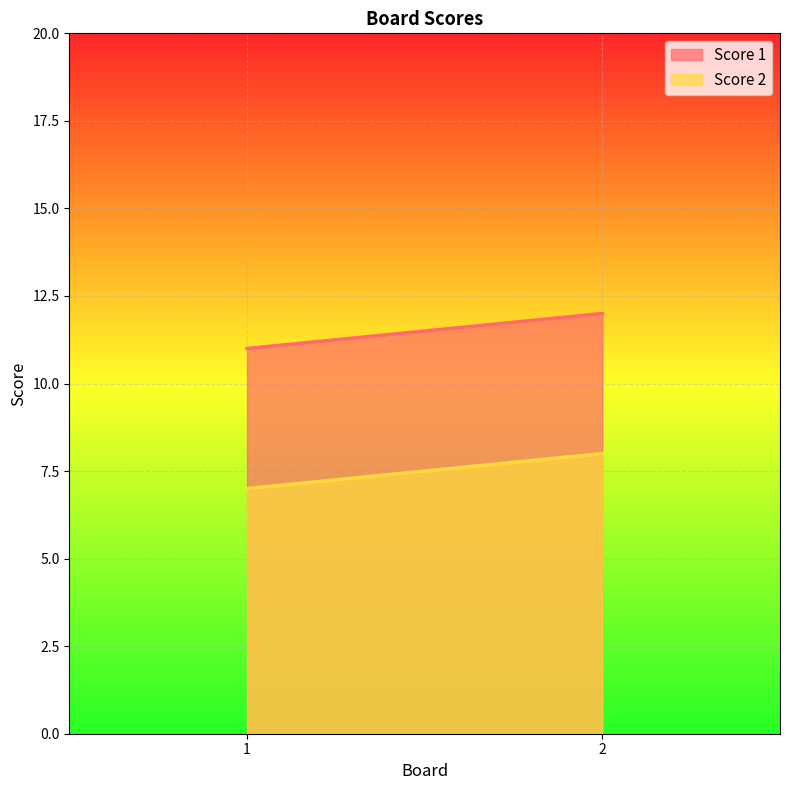

What is the minimum value shown in the chart?

7